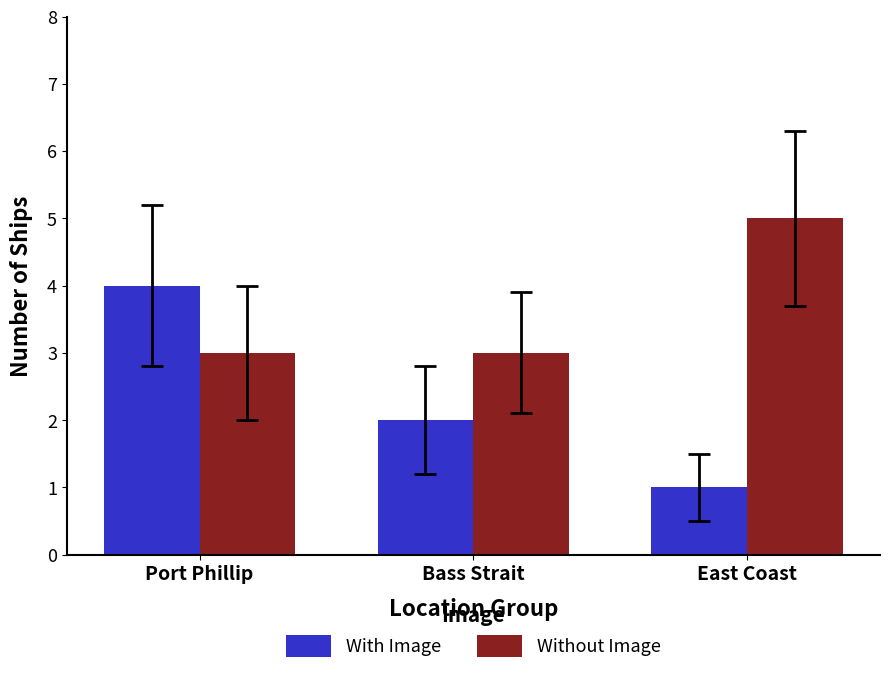

What is the label of the 3rd bar from the right?

Port Phillip